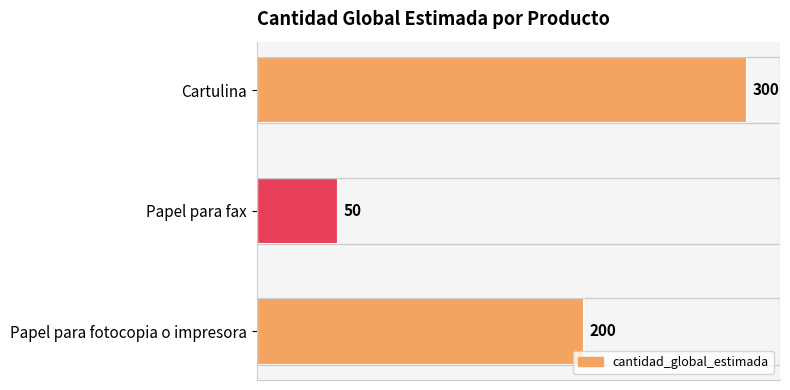

The chart shows a value of 200 at Papel para fotocopia o impresora. True or false?

True